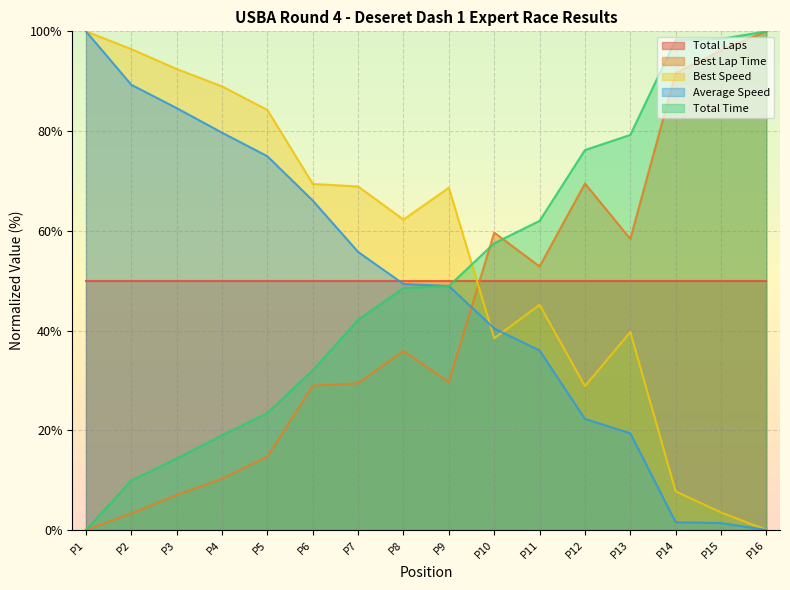

Is the value of Best Speed at P7 greater than the value of Average Speed at P8?

Yes